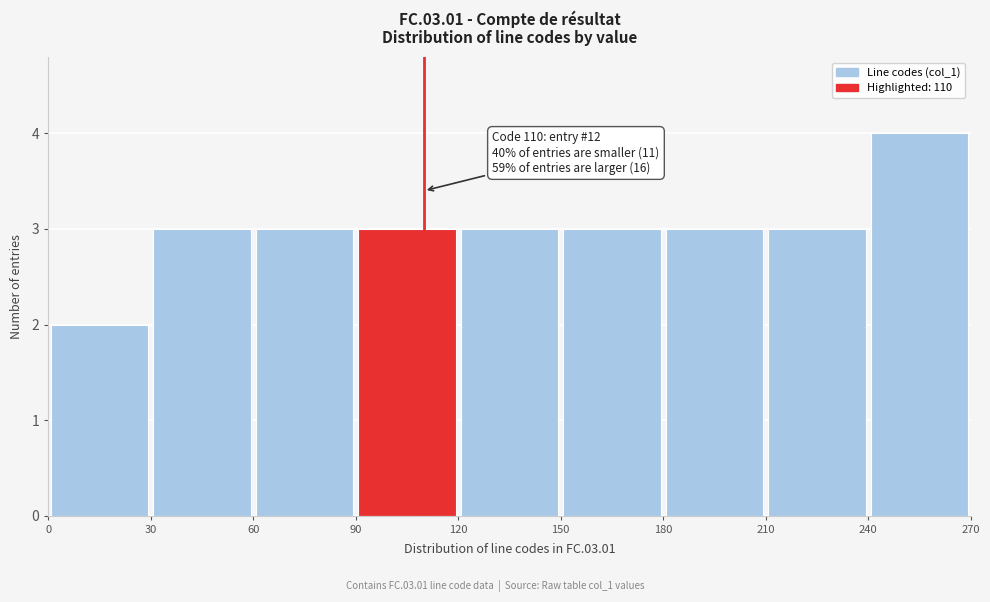

Over which range of the x-axis is the bar tallest?

240 to 270